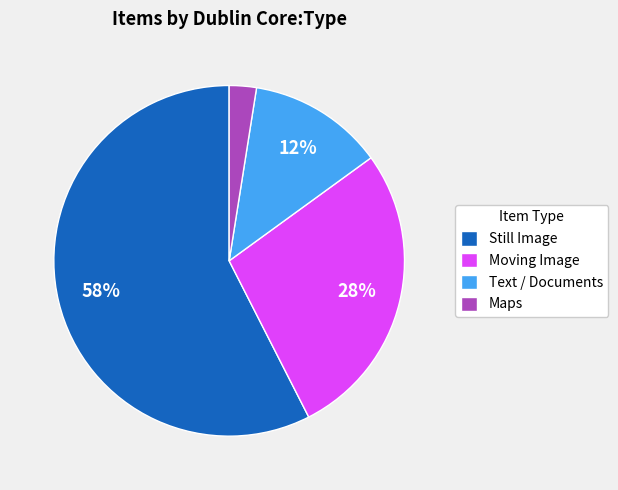

Do Maps and Still Image together represent more than half of the pie?

Yes